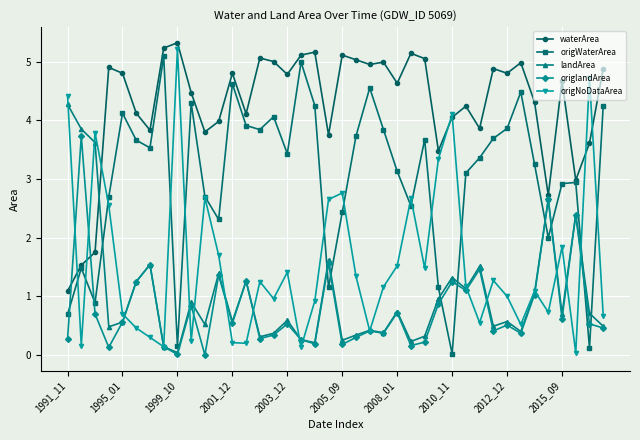

What are all the series names shown in the legend?

waterArea, origWaterArea, landArea, origlandArea, origNoDataArea